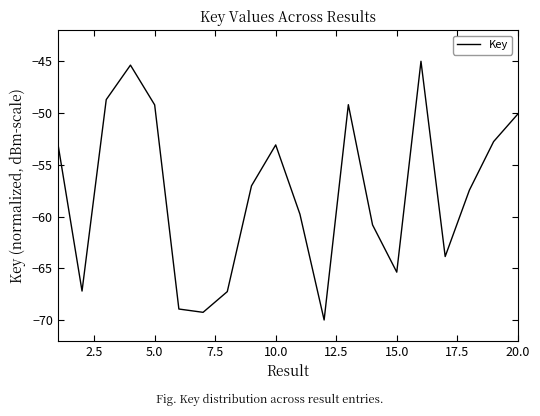

How many values are below -57?

11